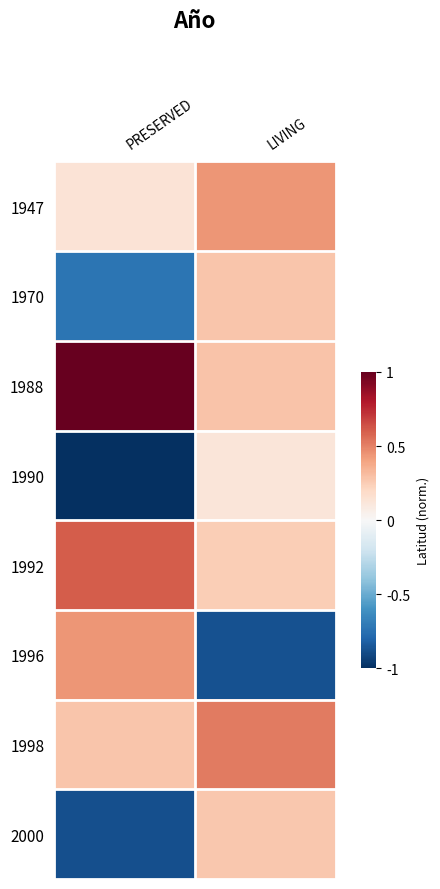

Count the number of categories in the chart.

2